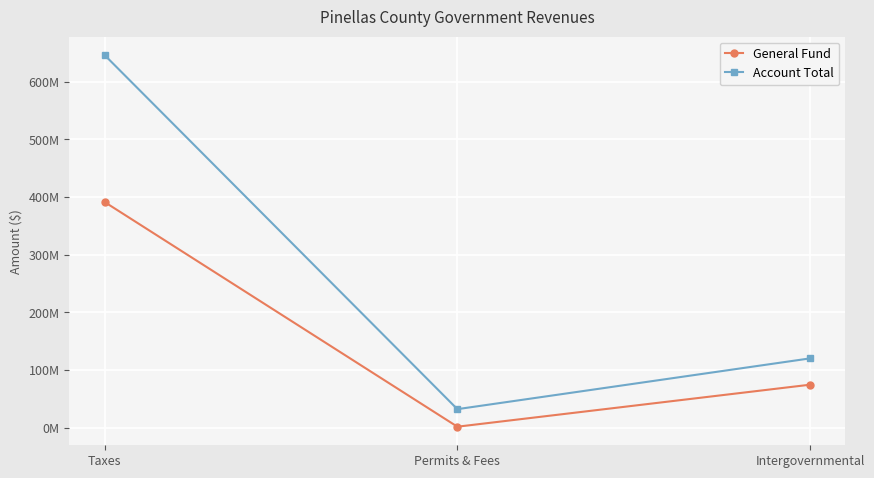

Does the chart have visible grid lines?

Yes